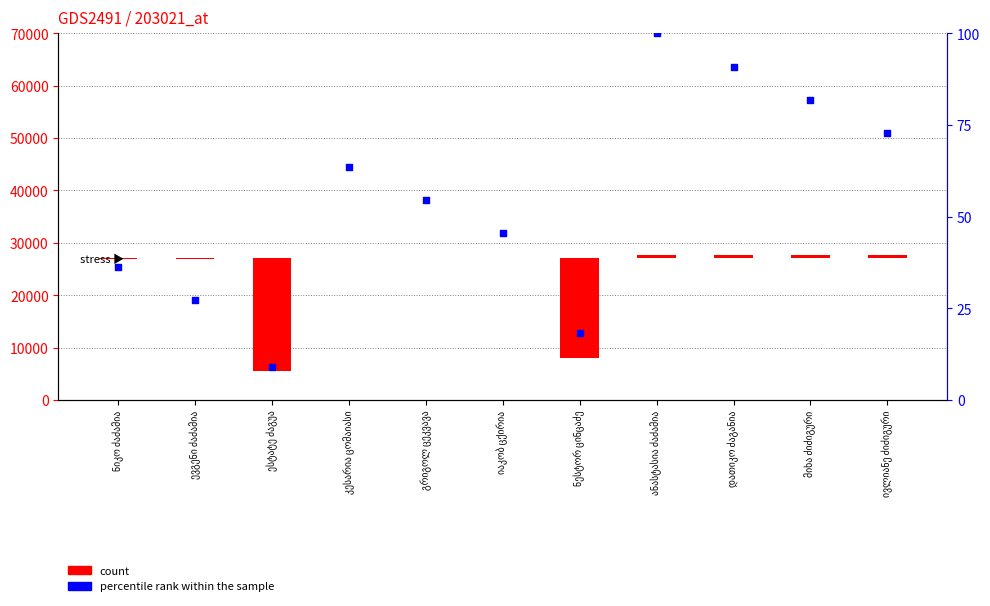

Which series reaches the maximum Y coordinate?

count